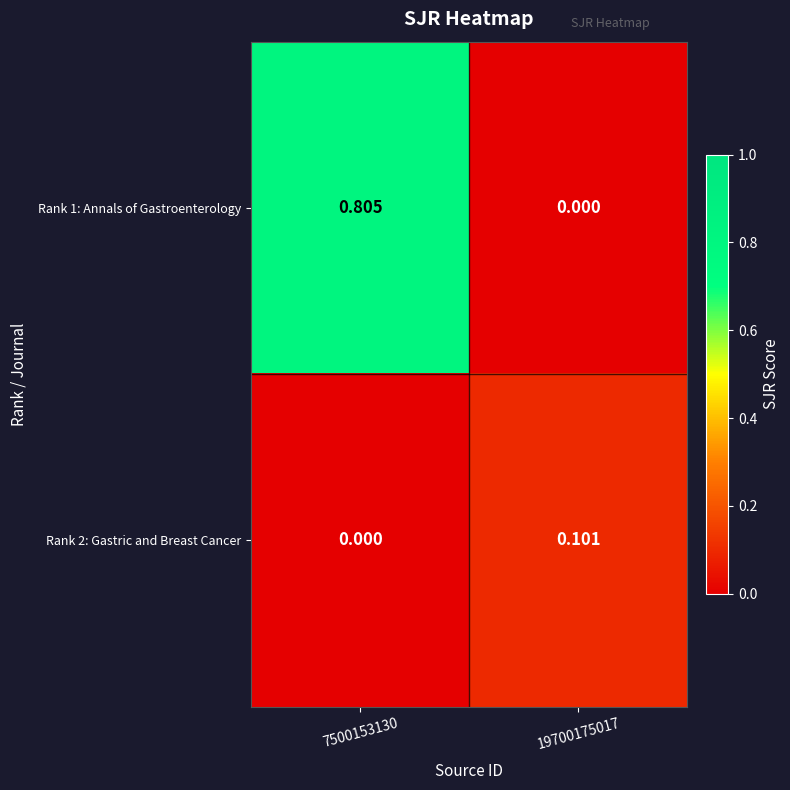

Between 7500153130 and 19700175017, which series saw the biggest shift?

Rank 1: Annals of Gastroenterology